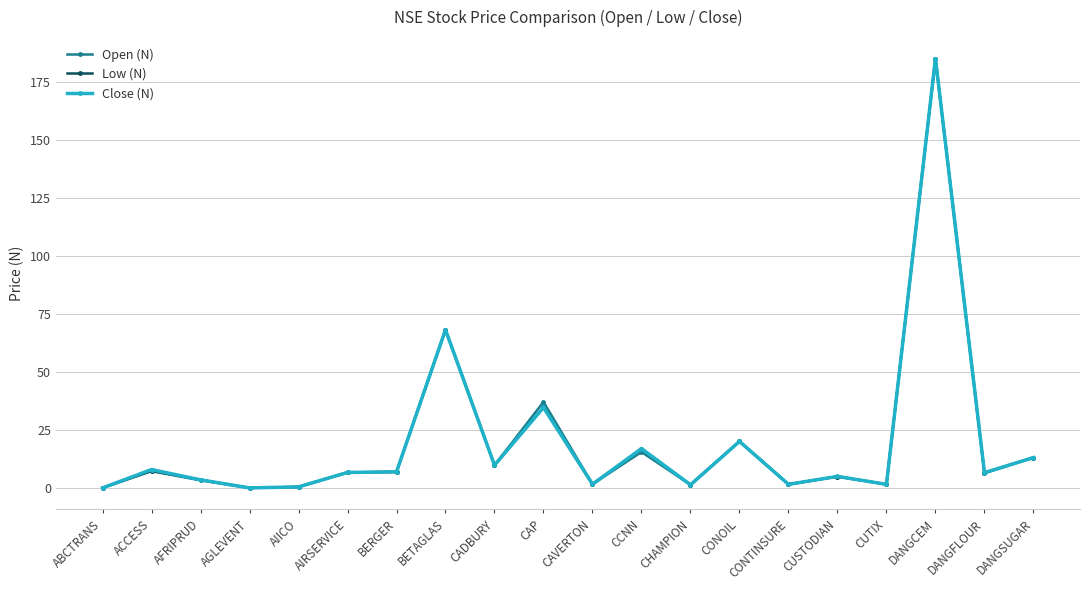

What position from the left is DANGSUGAR?

20